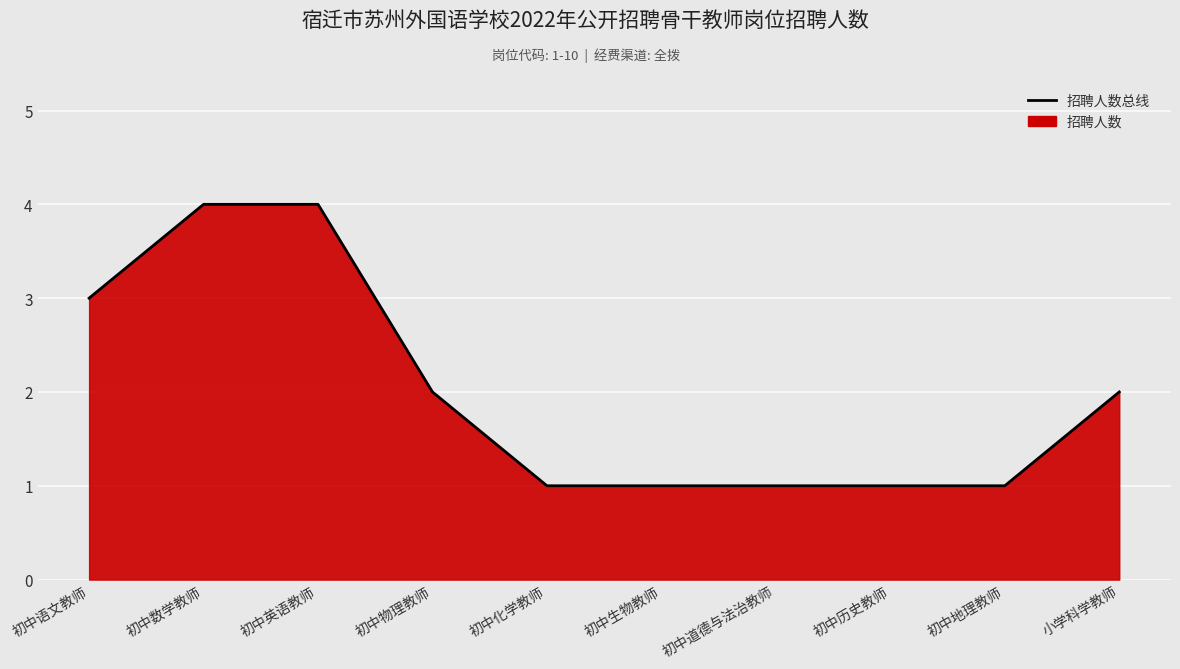

The chart shows a value of 4 at 初中数学教师. True or false?

True